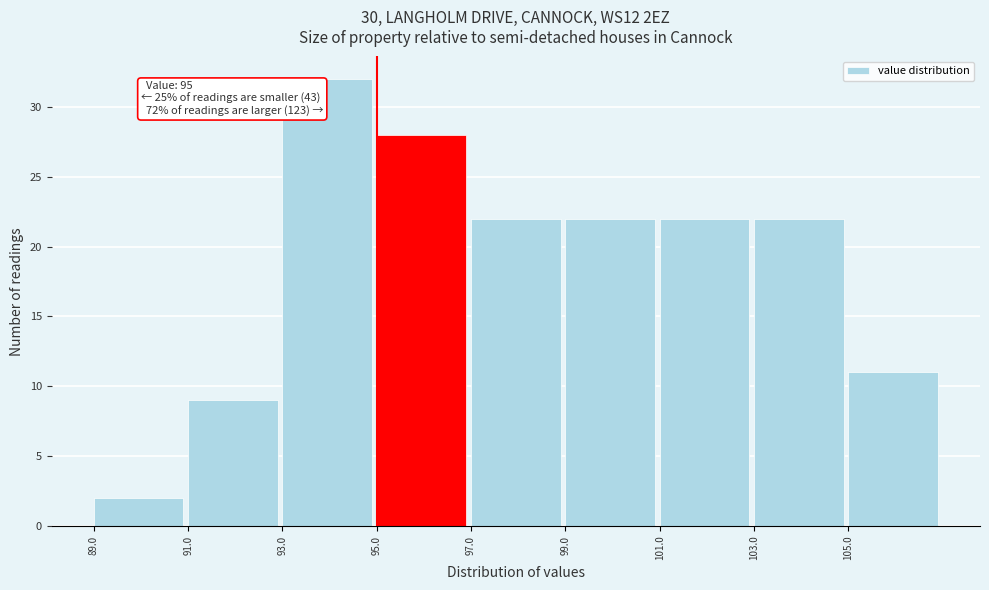

Over which range of the x-axis is the bar tallest?

93 to 95